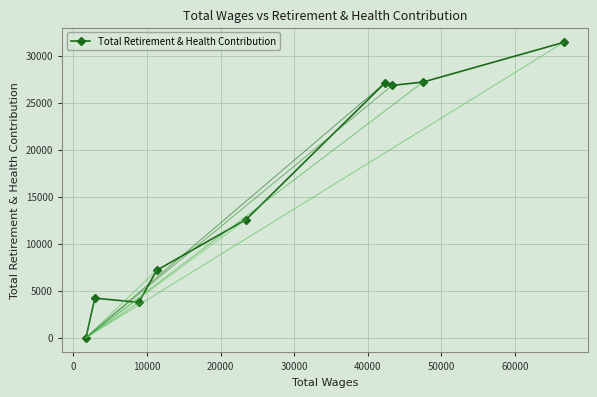

What is the average value?

15580